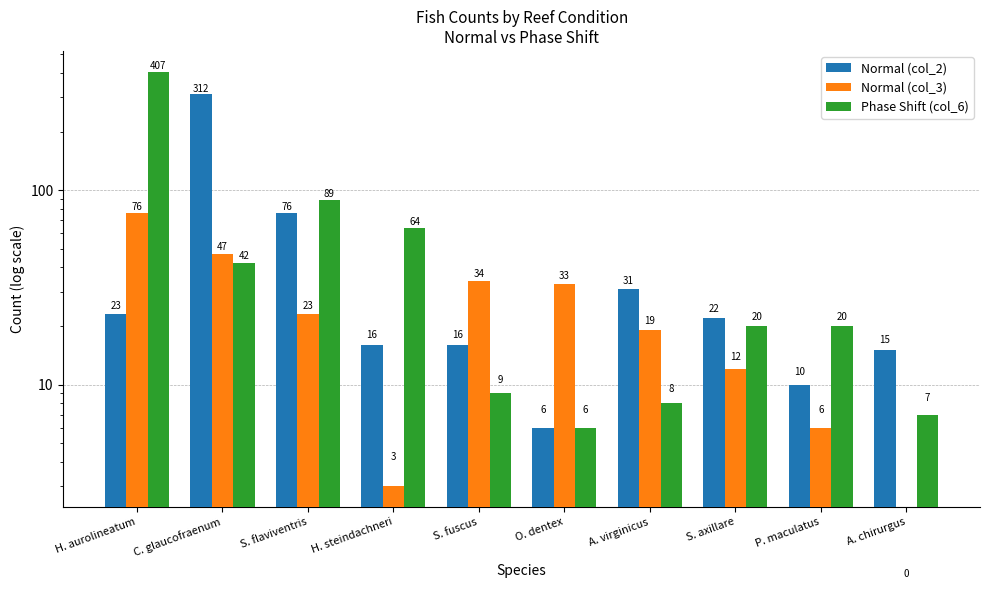

How many series are shown in this chart?

3